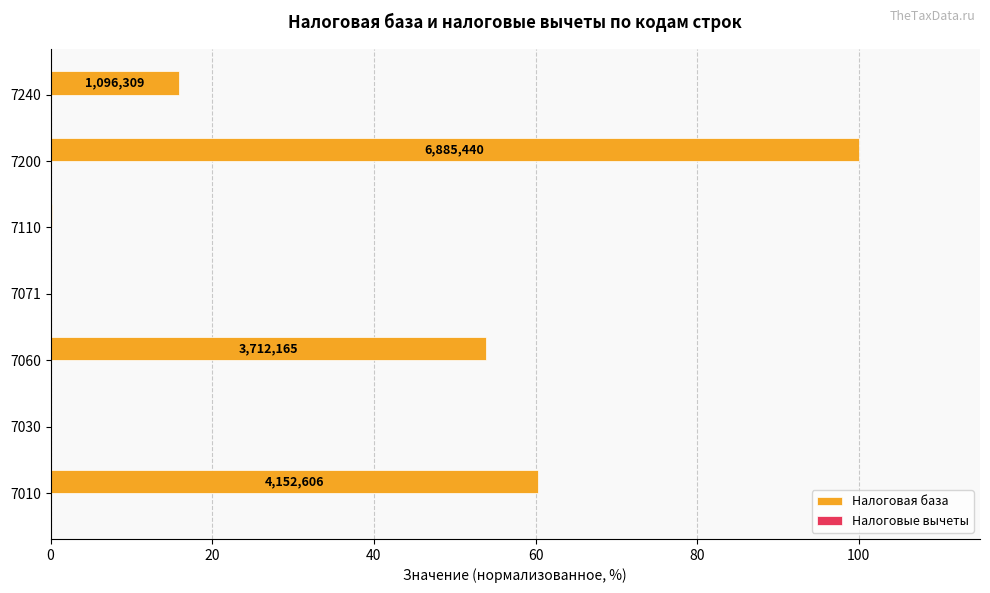

At which label is Налоговая база closest to 50?

7060